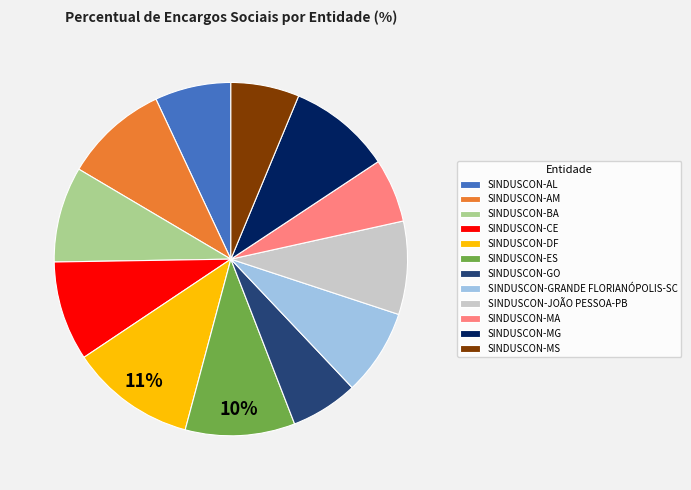

Is there a majority slice in this chart?

No